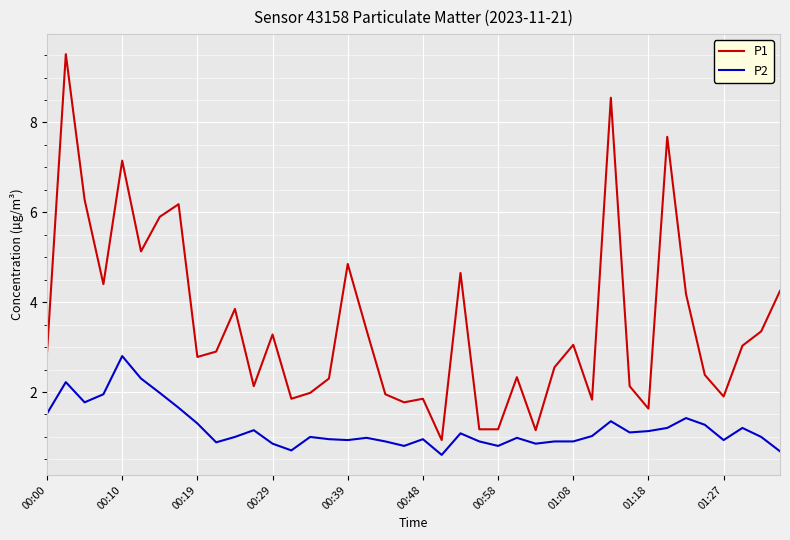

Which series has the largest total across all categories?

P1